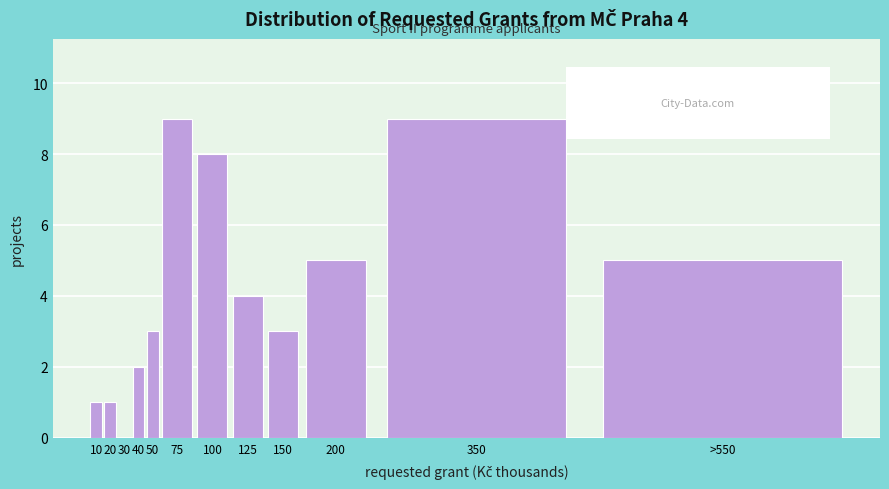

Reading left to right, extract all data points from this chart.

10=1	20=1	30=0	40=2	50=3	75=9	100=8	125=4	150=3	200=5	350=9	>550=5